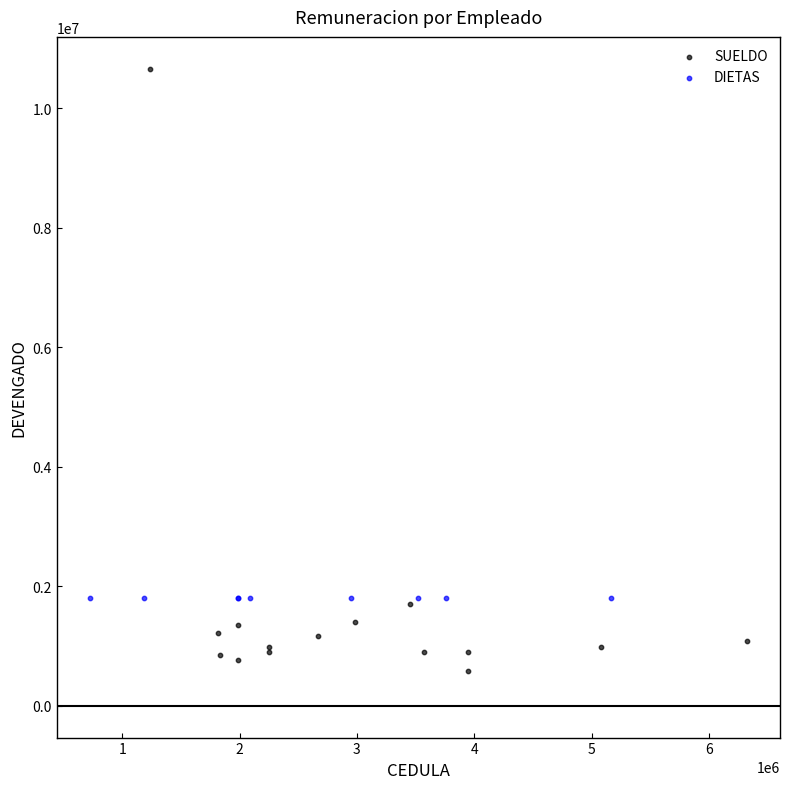

Which series reaches the maximum Y coordinate?

SUELDO